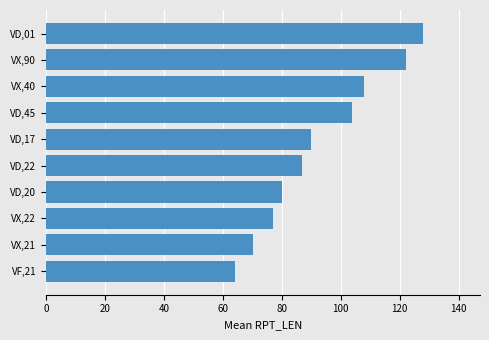

What is the label of the 3rd bar from the bottom?

VX,22